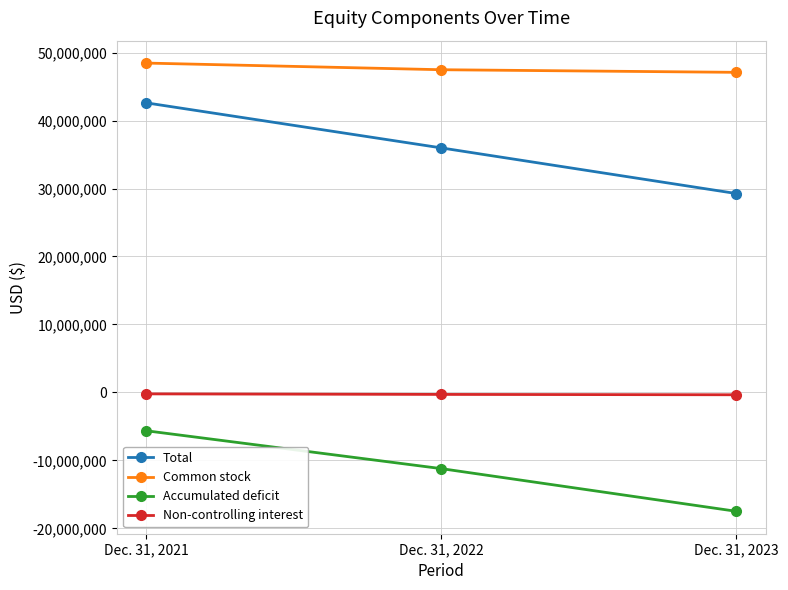

Read the Accumulated deficit value at Dec. 31, 2022.

-11208841